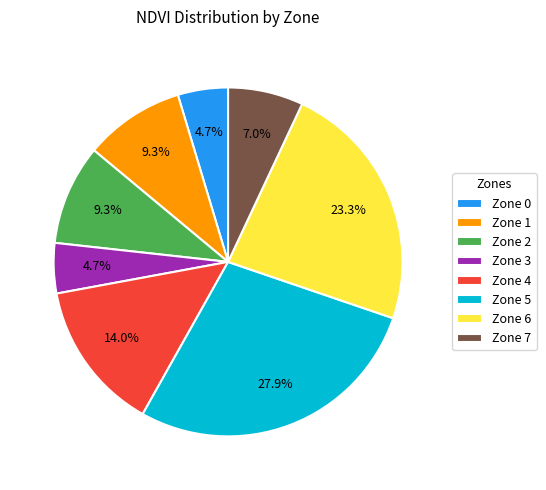

Which slice is the largest?

Zone 5